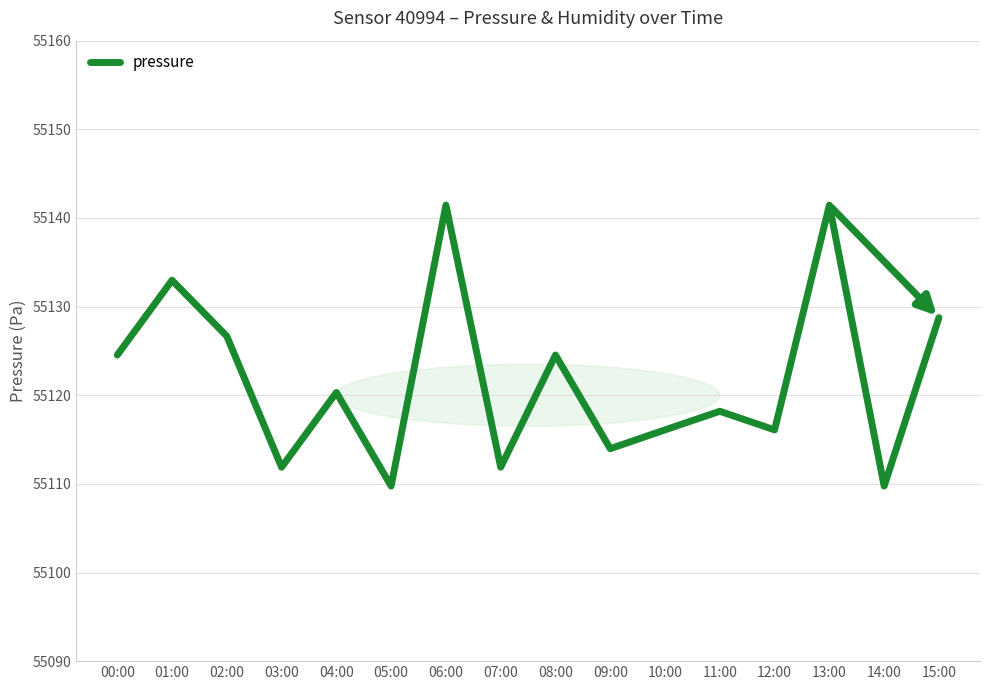

What is the ratio of the value at 03:00 to the value at 02:00?

1.0